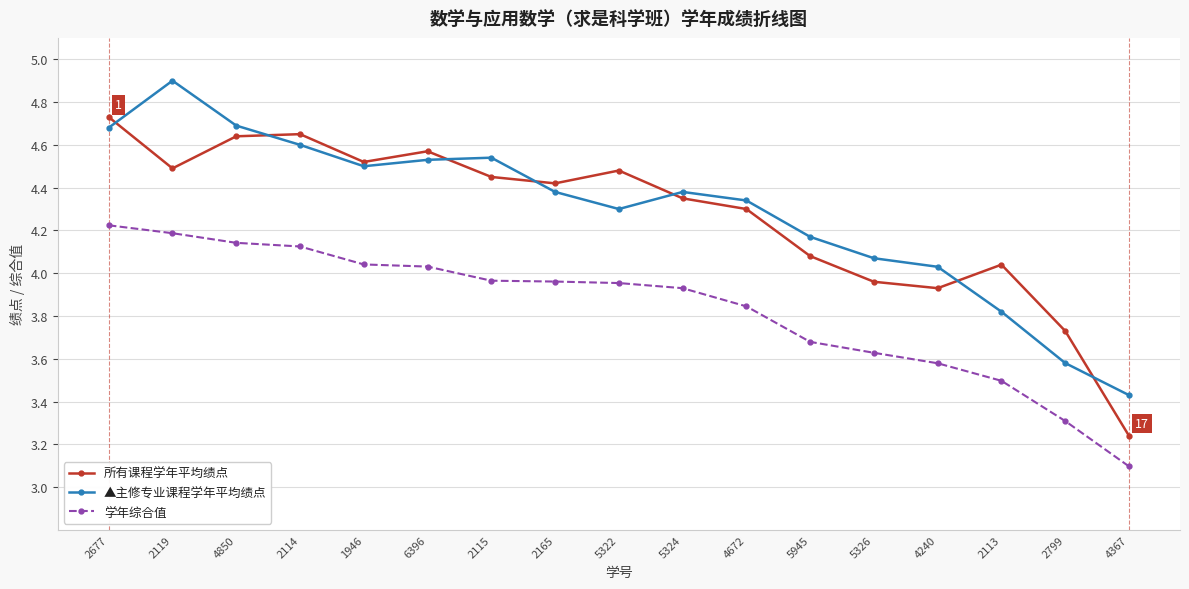

What is the total value across all series at 6396?

13.1